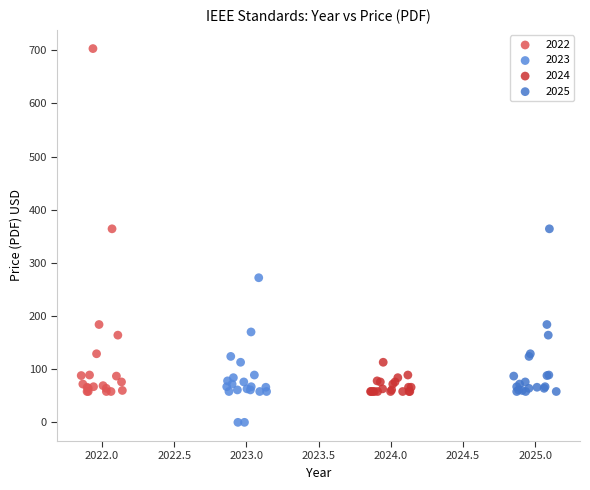

Which series has the largest Y range (max minus min)?

2022